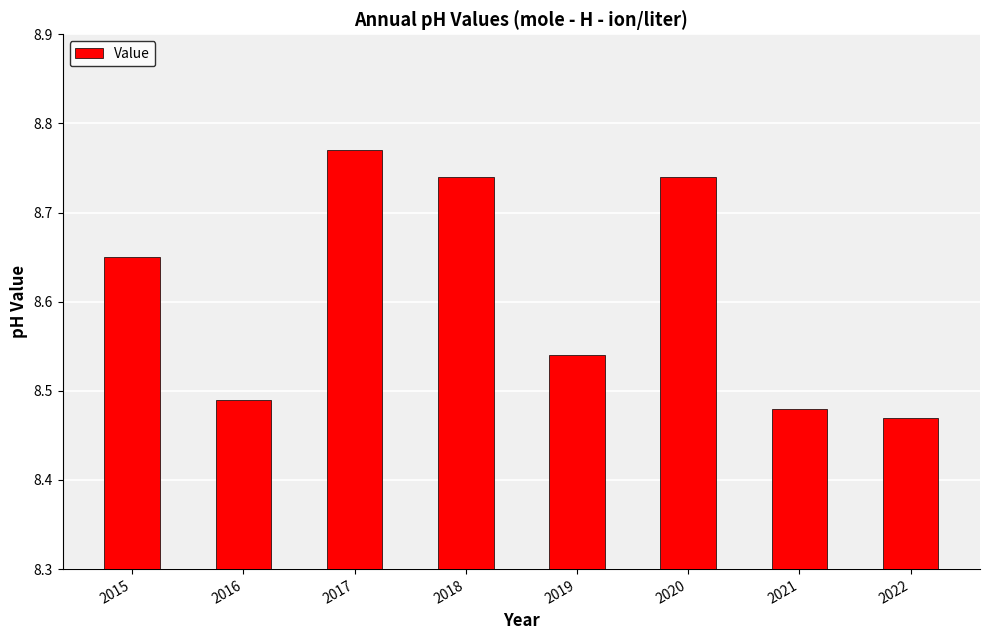

Are the bars grouped side by side (vs. stacked)?

No